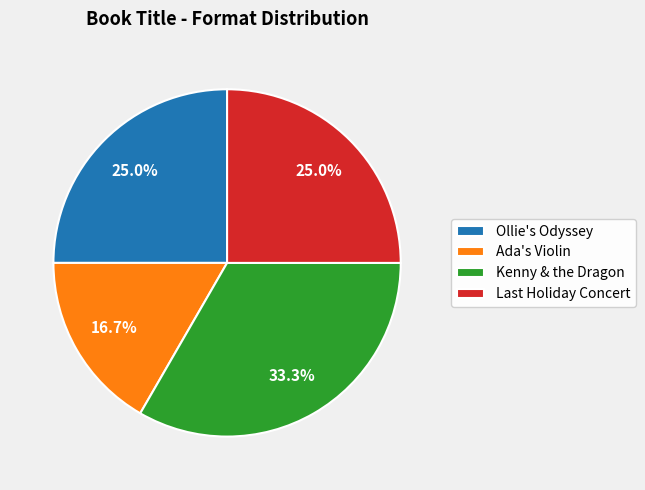

How many segments does this pie chart have?

4